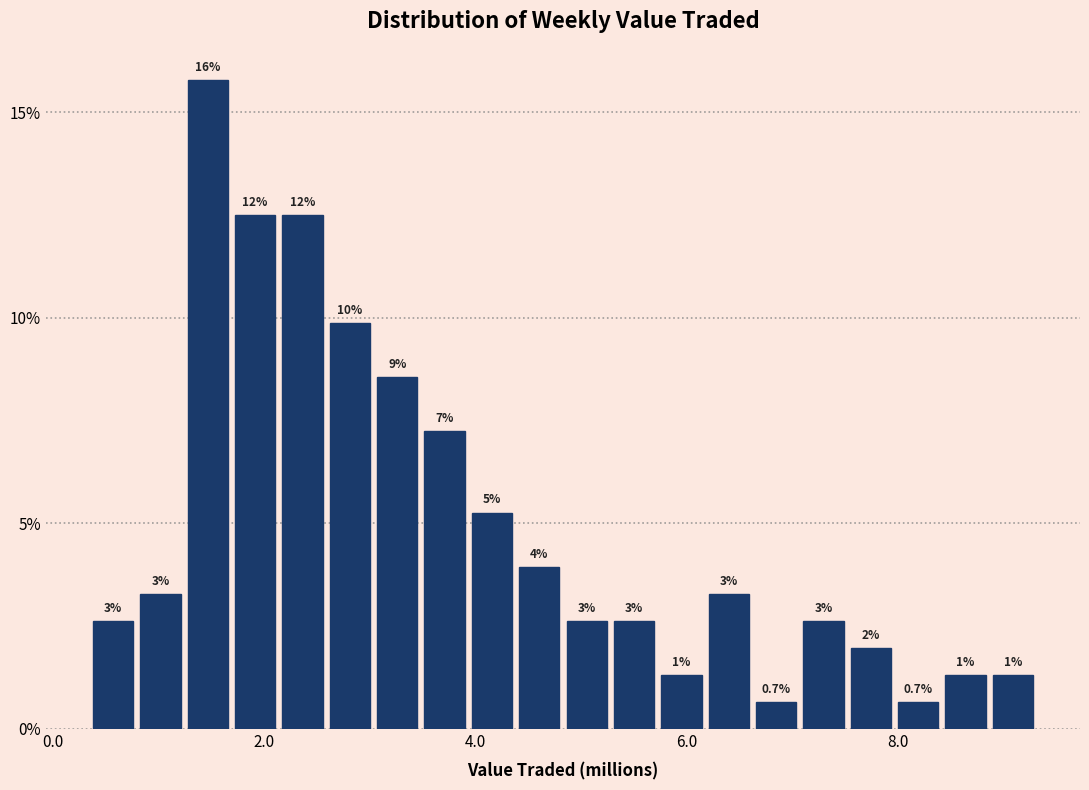

Around what value on the x-axis is the tallest bar? Give the approximate position of its centre, as read against the axis.

1.4